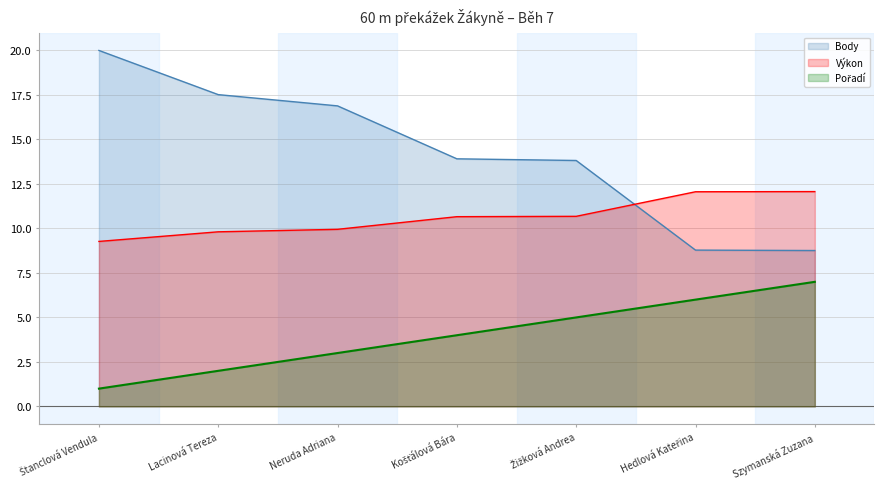

Which category has the highest value in the Výkon series?

Szymanská Zuzana